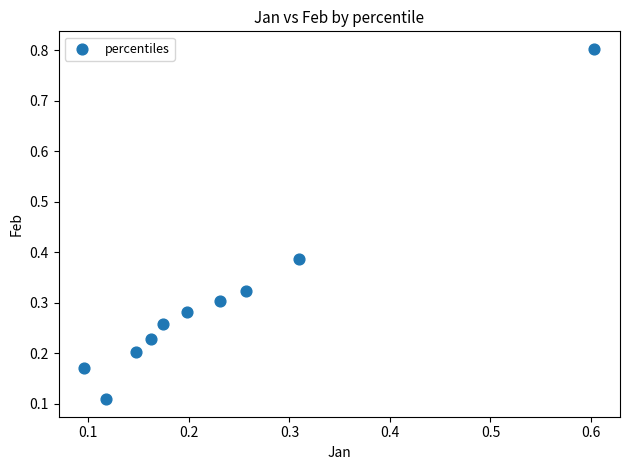

What is the range of Y values (max minus min)?

0.7